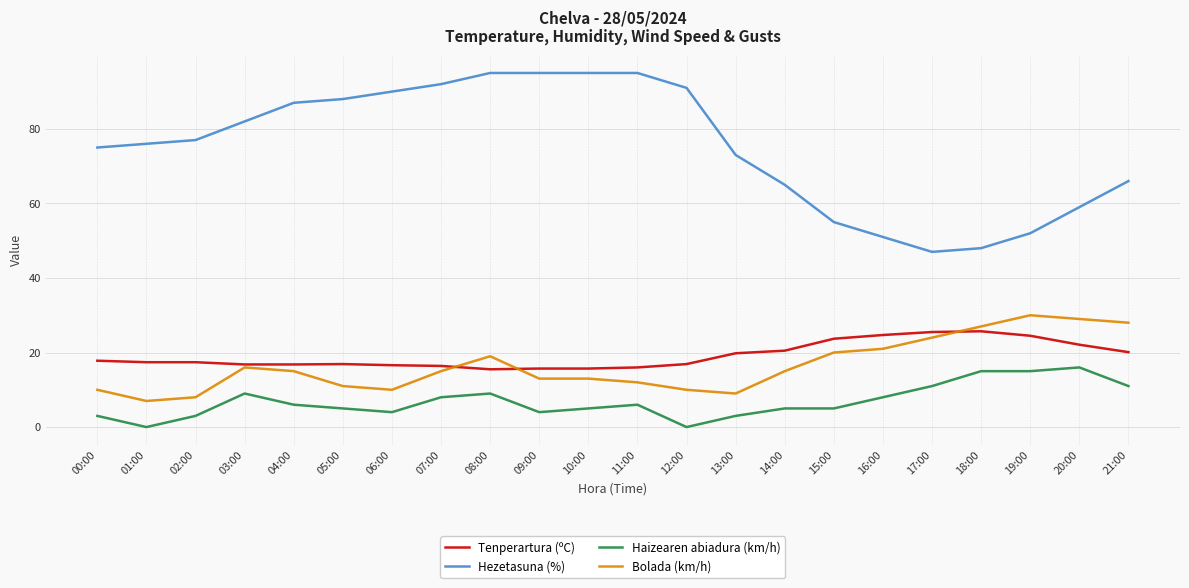

The Tenperartura (ºC) series shows 17.4 at 01:00. True or false?

True